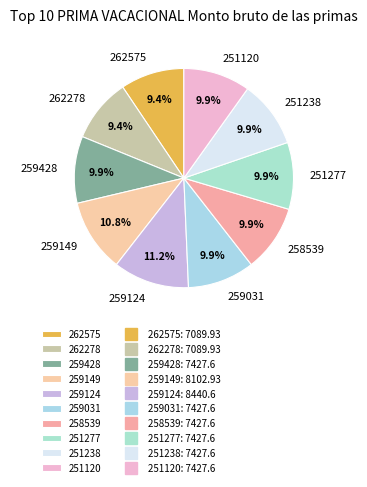

How many segments does this pie chart have?

10